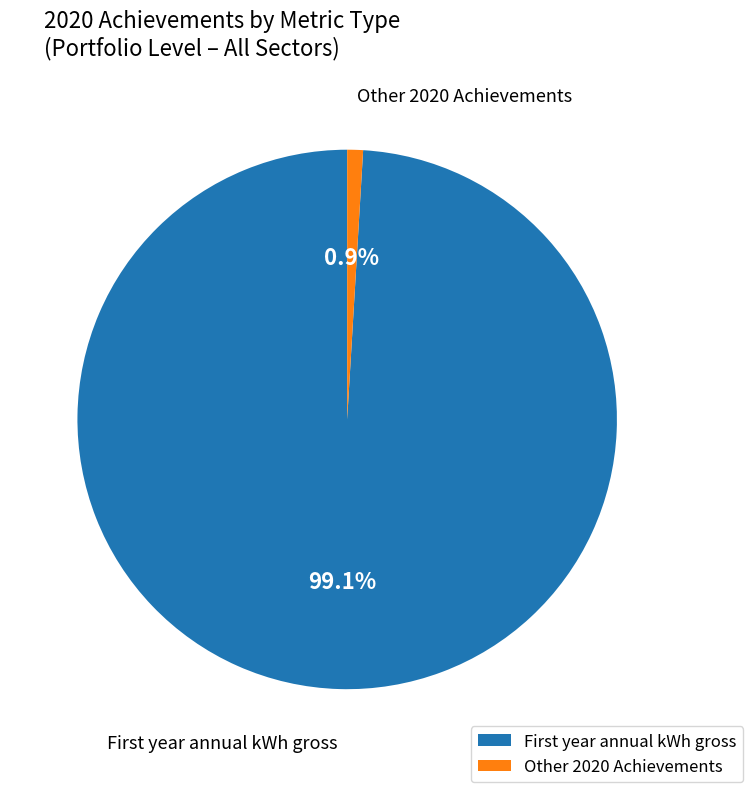

How many segments does this pie chart have?

2